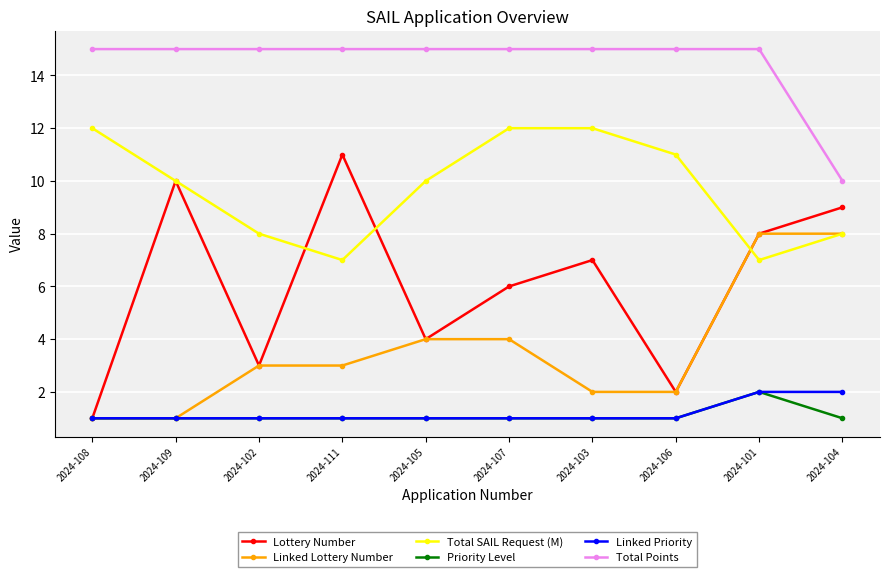

Which series has the widest spread of values?

Lottery Number